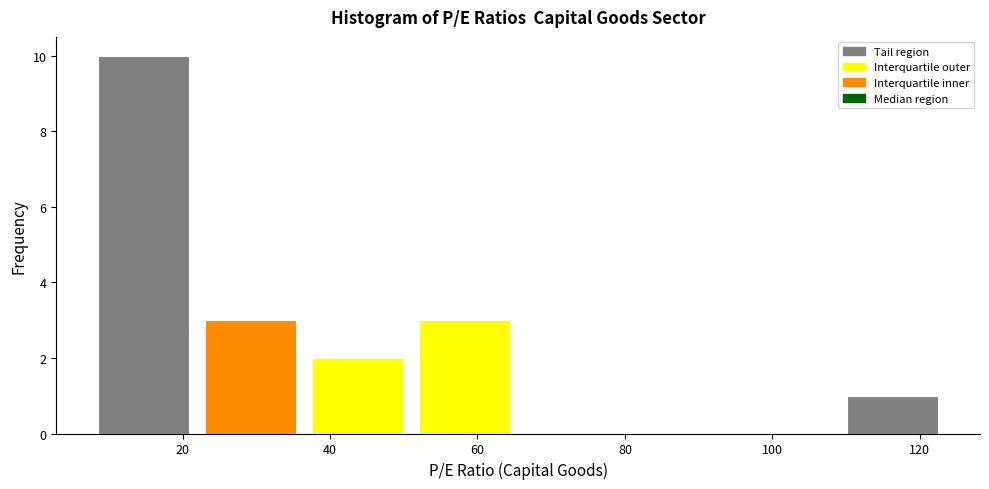

Which range on the x-axis has the tallest bar?

8 to 22